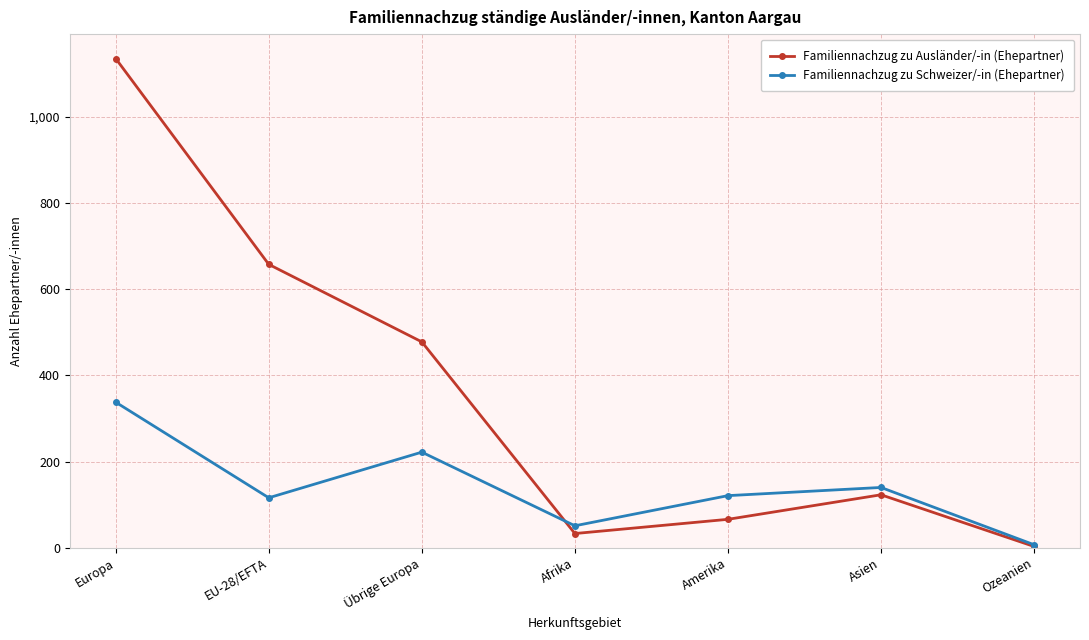

Which label corresponds to the smallest value in the chart?

Ozeanien